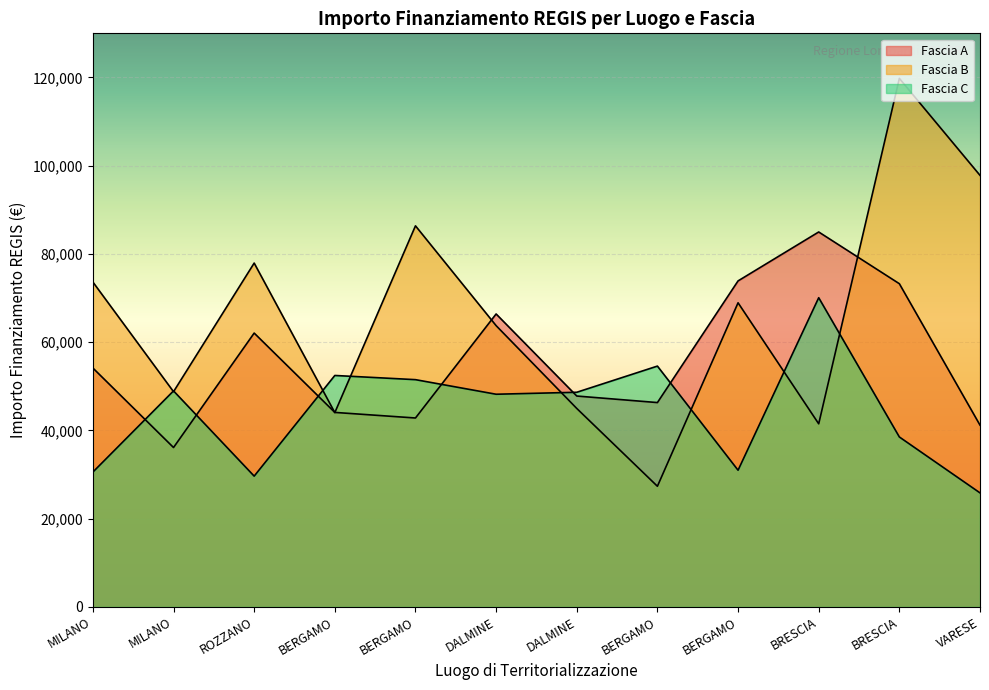

Is it true that Fascia B equals 86371.0 at BERGAMO?

True